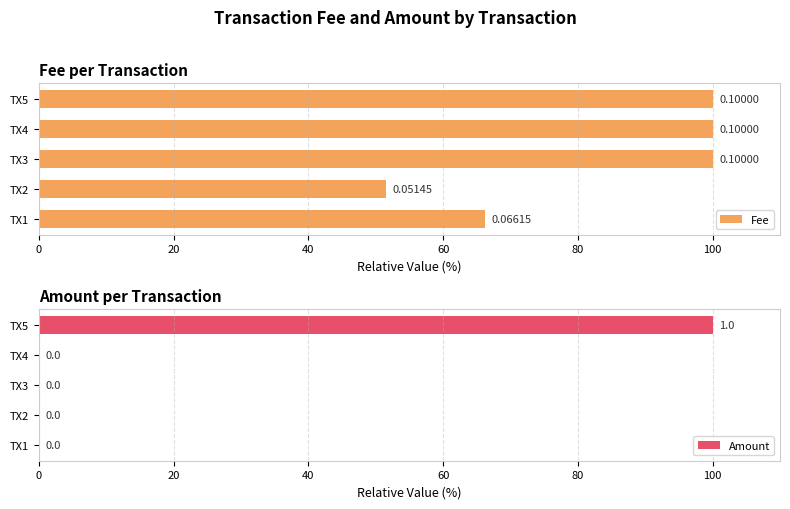

What is the minimum value for Fee?

51.4